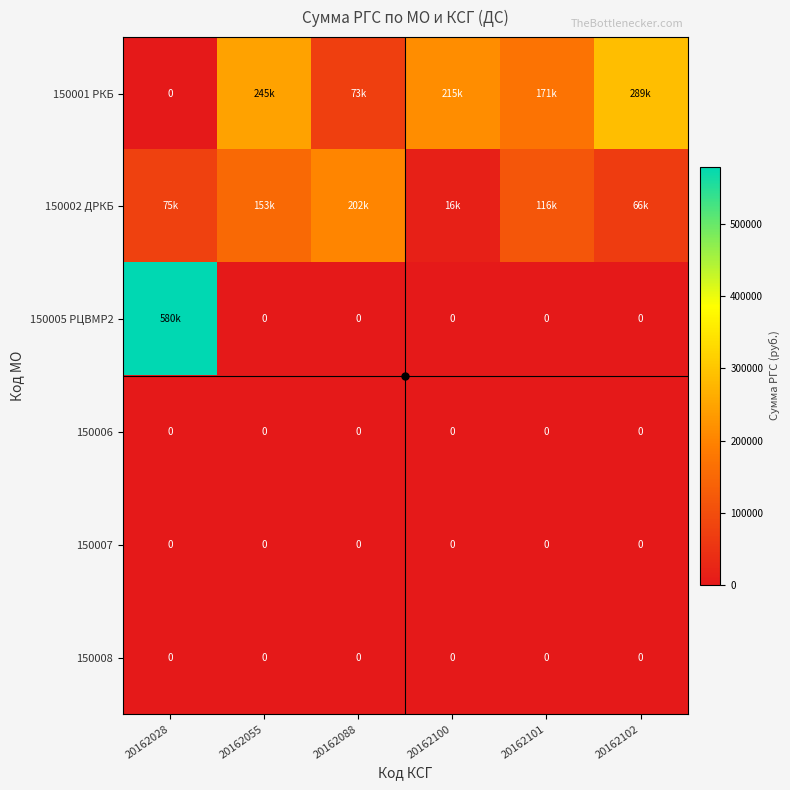

Rank the series at 20162055 from lowest to highest value.

150005 РЦВМР2, 150006, 150007, 150008, 150002 ДРКБ, 150001 РКБ